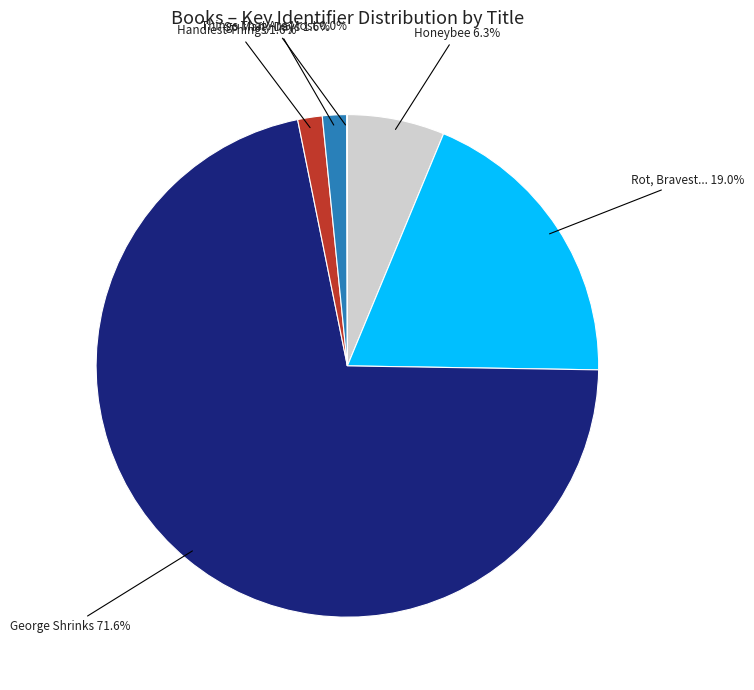

Which category has the biggest portion of the pie?

George Shrinks